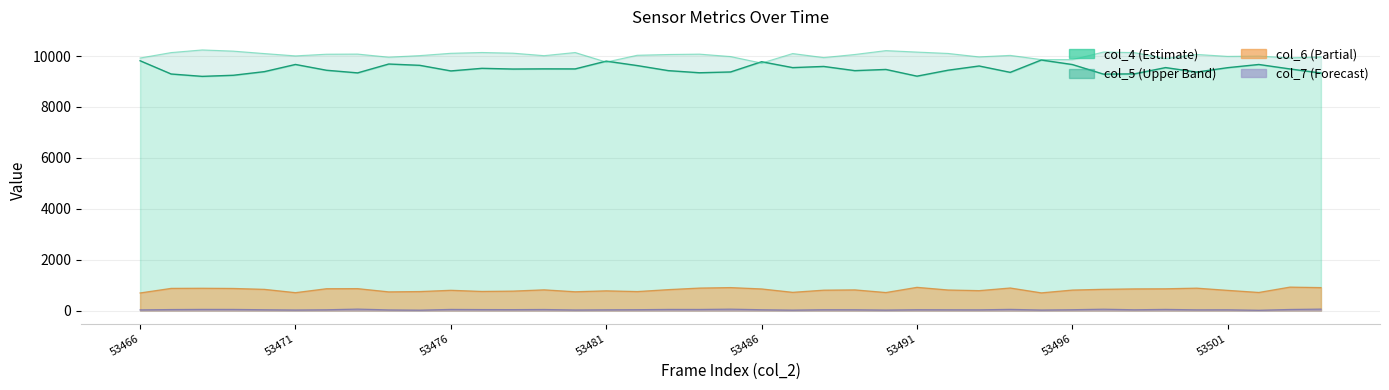

Reading left to right, list all the values displayed in this chart.

col_4 line: 9815	9294	9201	9244	9387	9669	9441	9338	9686	9635	9415	9517	9489	9496	9494	9800	9625	9426	9343	9374	9776	9545	9591	9426	9473	9209	9443	9609	9359	9844	9666	9289	9300	9546	9369	9543	9668	9493	9332
col_5 line: 9922	10136	10240	10193	10097	10006	10072	10077	9955	10017	10108	10139	10113	10015	10138	9763	10031	10060	10075	9980	9723	10098	9939	10061	10213	10156	10102	9966	10026	9860	9860	10157	10134	9903	10063	9986	9998	9927	9964
col_6 line: 691	871	876	868	833	703	858	861	734	746	796	751	764	814	738	775	746	822	883	902	849	716	801	812	708	912	808	782	886	695	805	835	851	855	880	793	711	921	901
col_7 line: 26	38	44	43	31	22	30	56	25	16	43	37	35	40	23	29	33	43	42	54	31	18	32	31	20	32	30	28	45	21	32	52	30	44	28	30	12	41	56